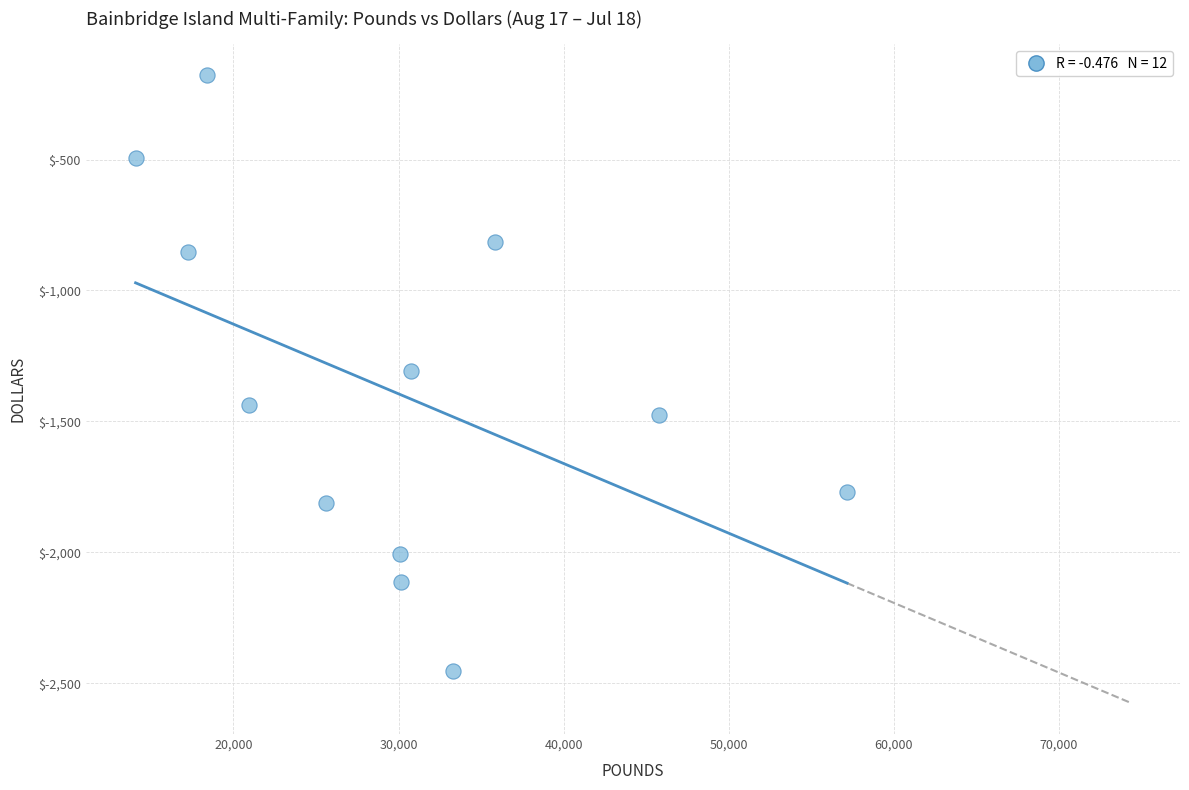

What is the average Y value?

-1393.3